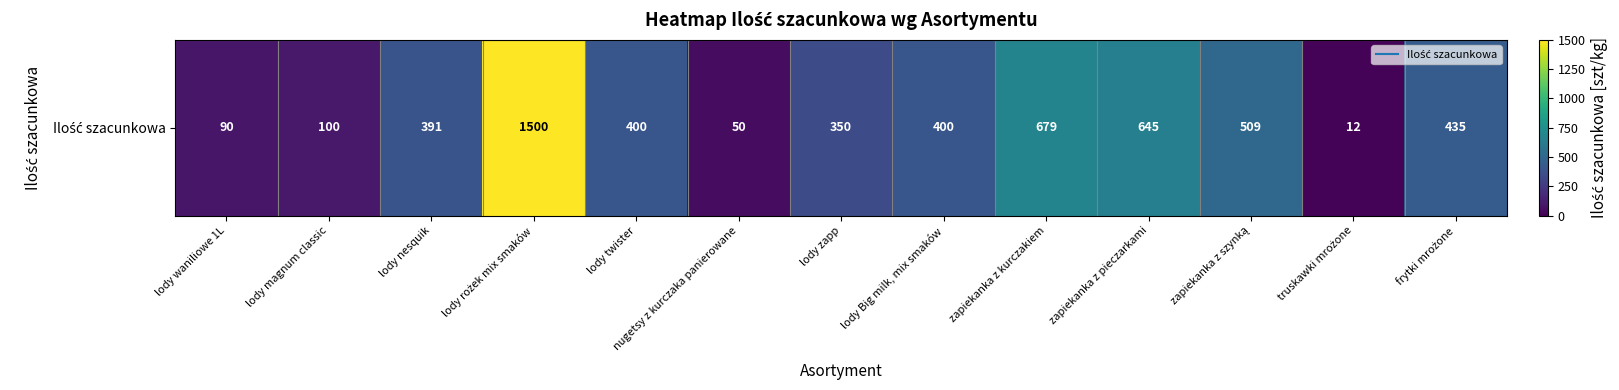

Which label corresponds to the largest value in the chart?

lody rożek mix smaków